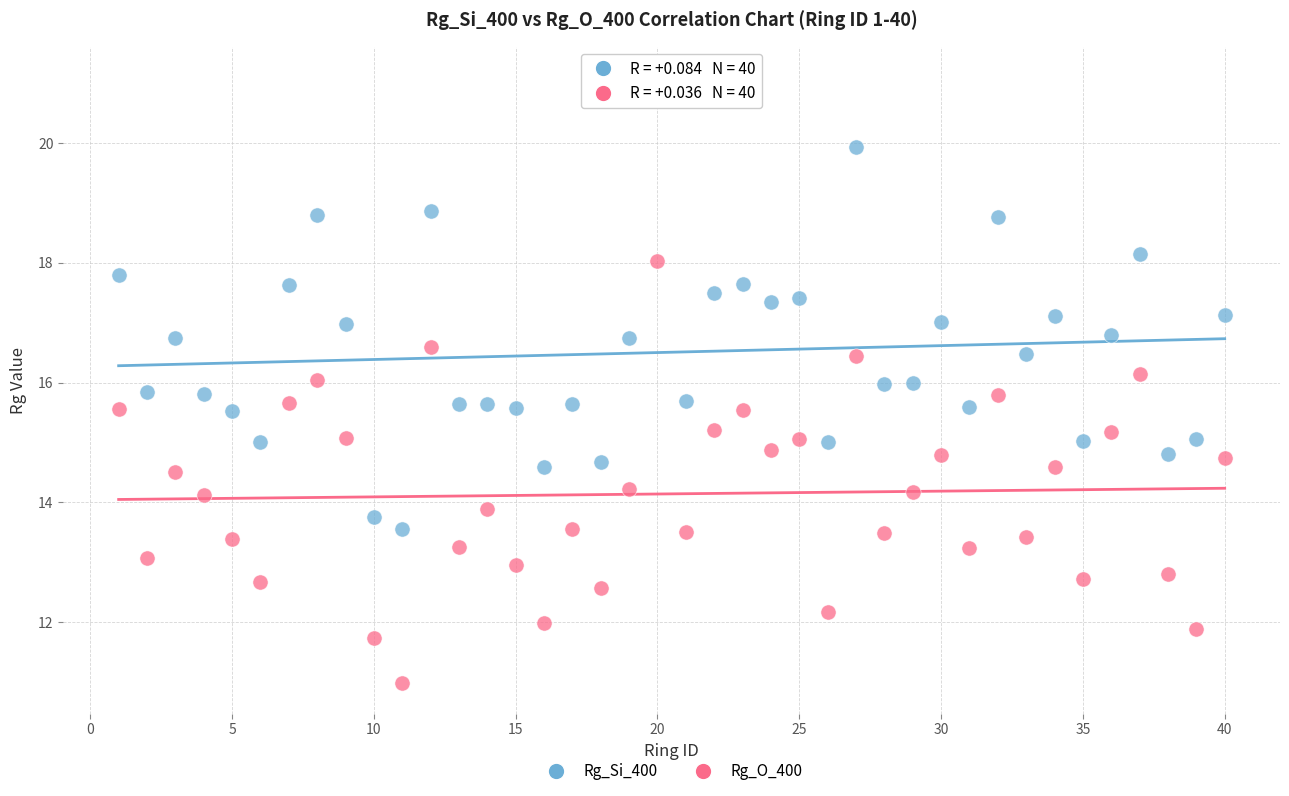

Which series reaches the minimum Y coordinate?

Rg_O_400